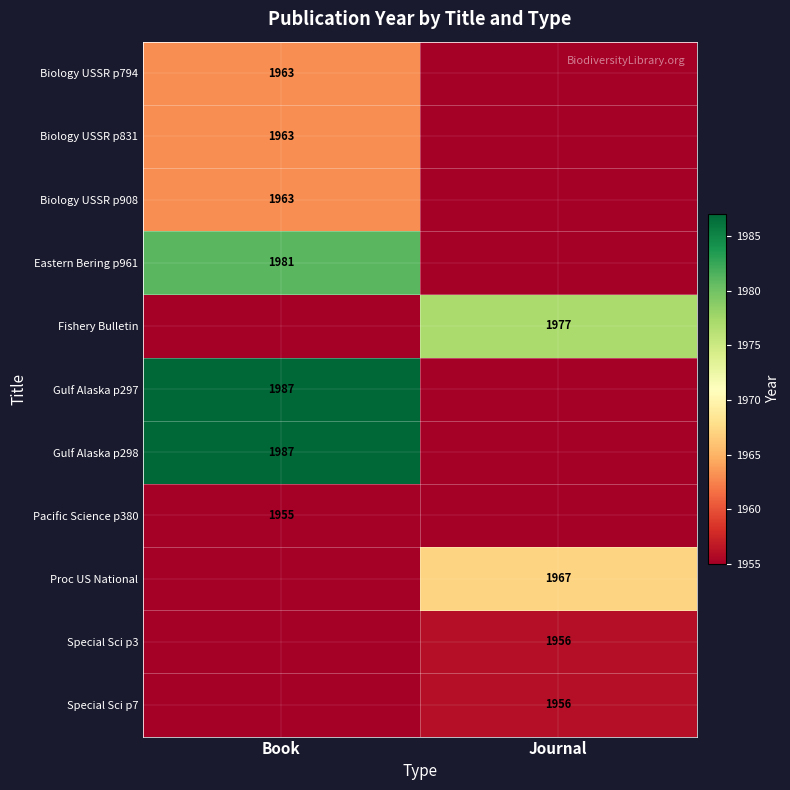

True or false: Pacific Science p380 has a value of 1184 at Book.

False